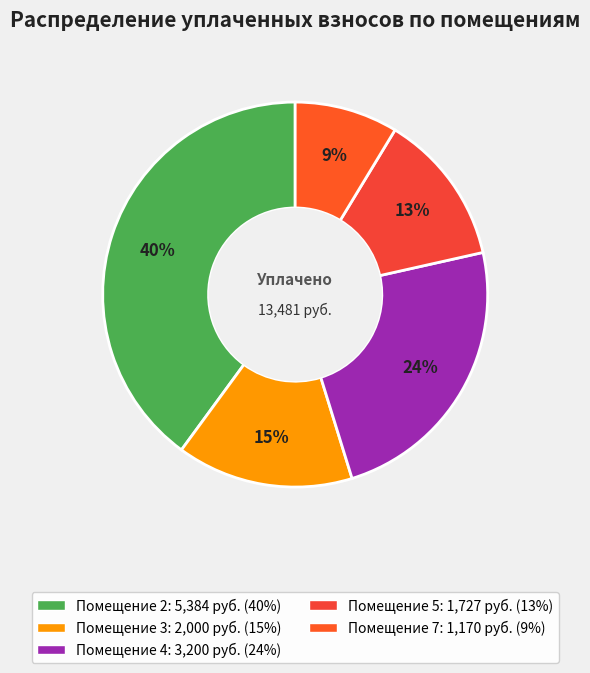

How many slices are in this pie chart?

5